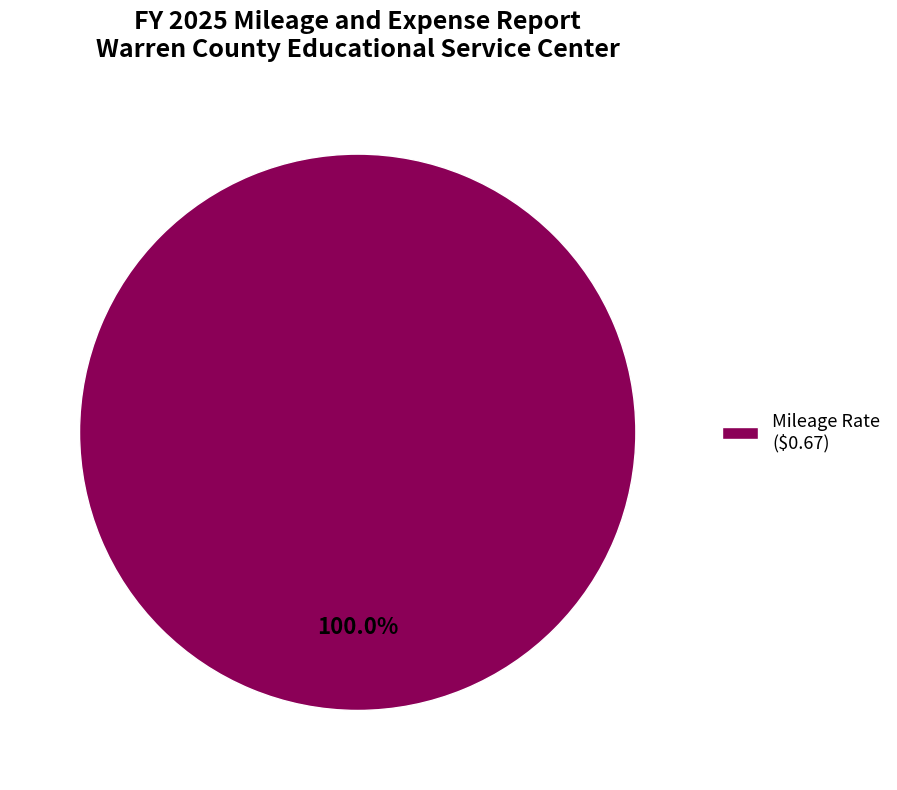

Rank the categories by value from lowest to highest.

Mileage Rate ($0.67)